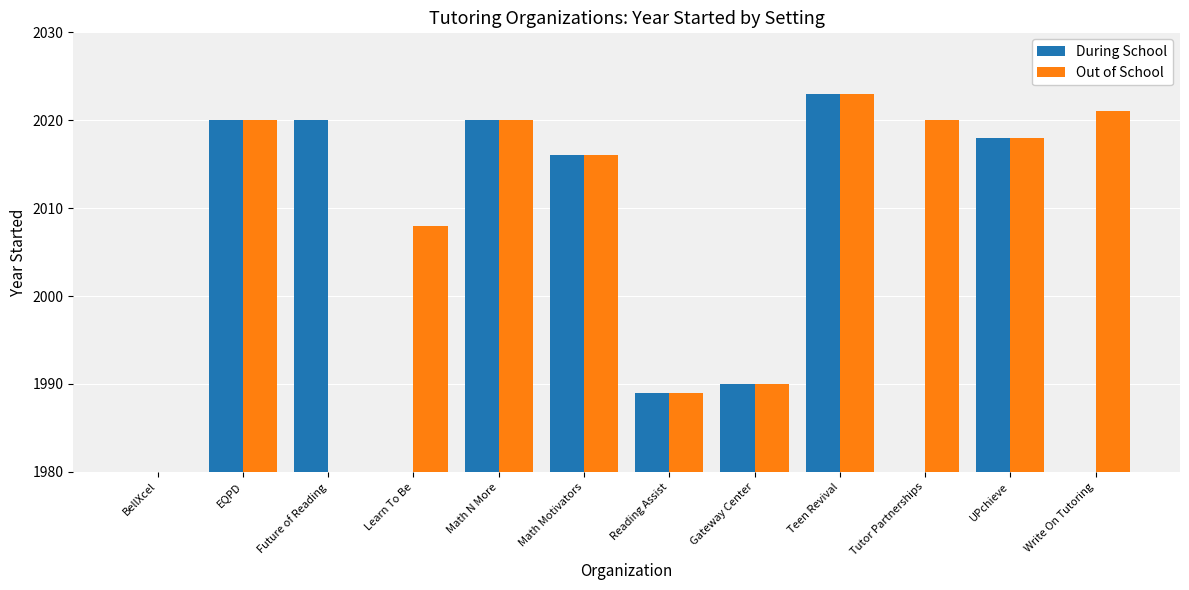

List the labels in order of Out of School value, smallest first.

BellXcel, Future of Reading, Reading Assist, Gateway Center, Learn To Be, Math Motivators, UPchieve, EQPD, Math N More, Tutor Partnerships, Write On Tutoring, Teen Revival